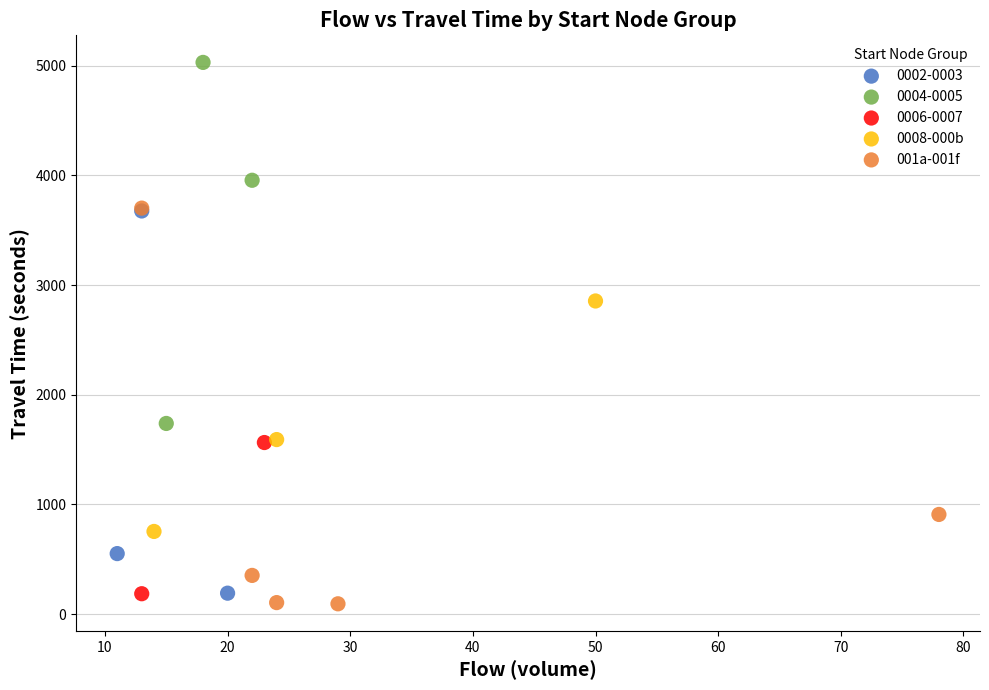

What are all the series names shown in the legend?

0002-0003, 0004-0005, 0006-0007, 0008-000b, 001a-001f